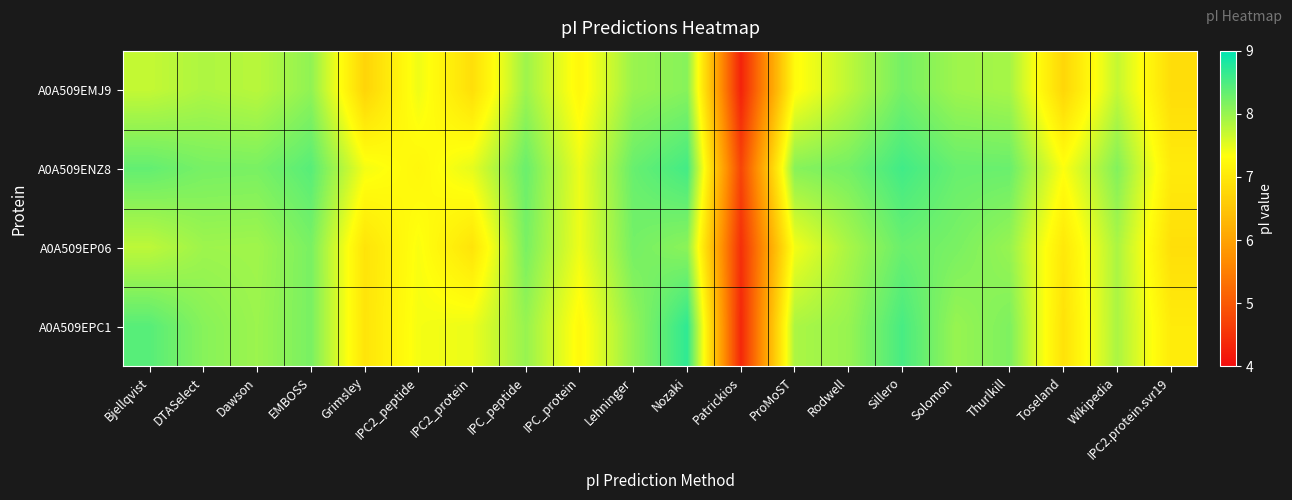

What is the difference between the highest and lowest values at Wikipedia?

0.4